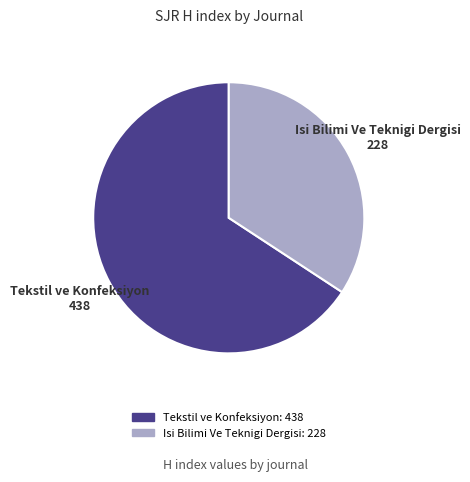

Which category has the biggest portion of the pie?

Tekstil ve Konfeksiyon